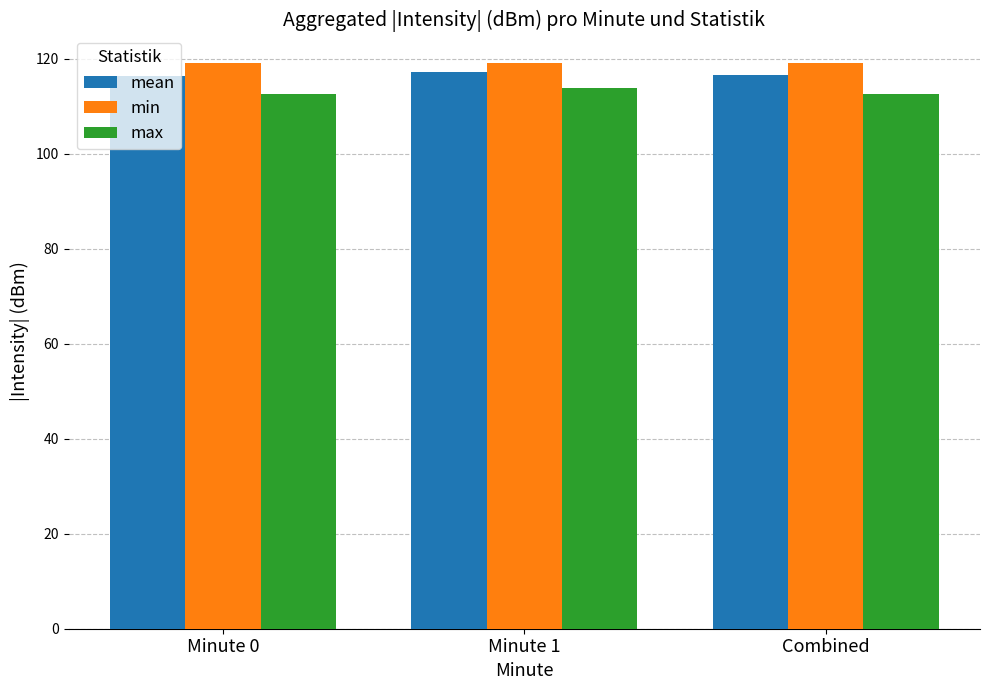

The value of mean at Combined is 116.6. True or false?

True